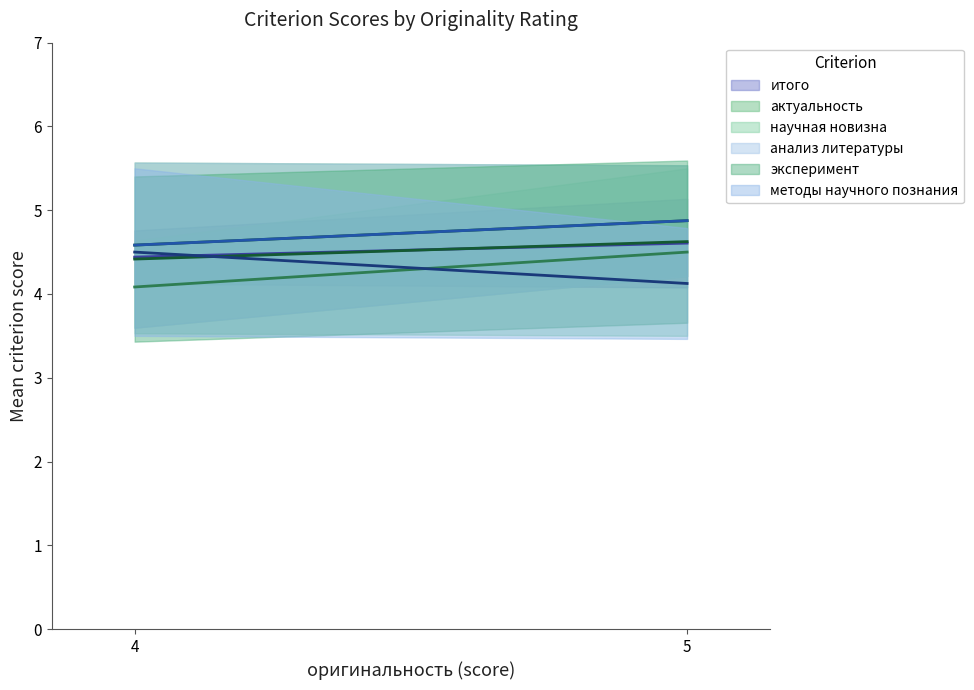

Which category has the lowest value across all series?

4